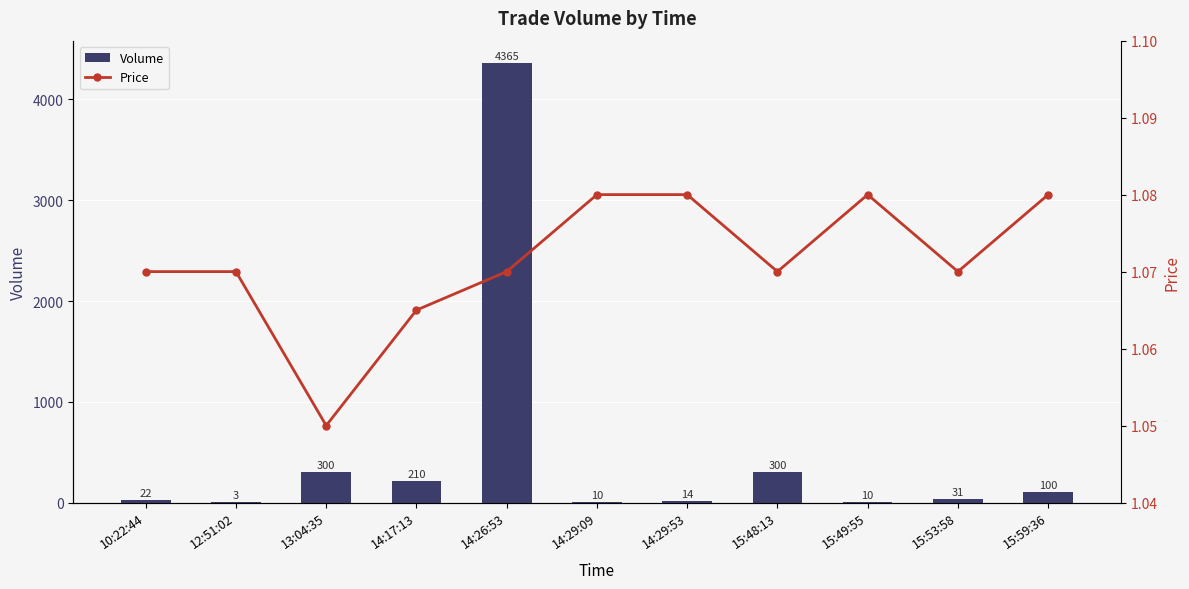

What is the label of the 2nd bar from the right?

15:53:58